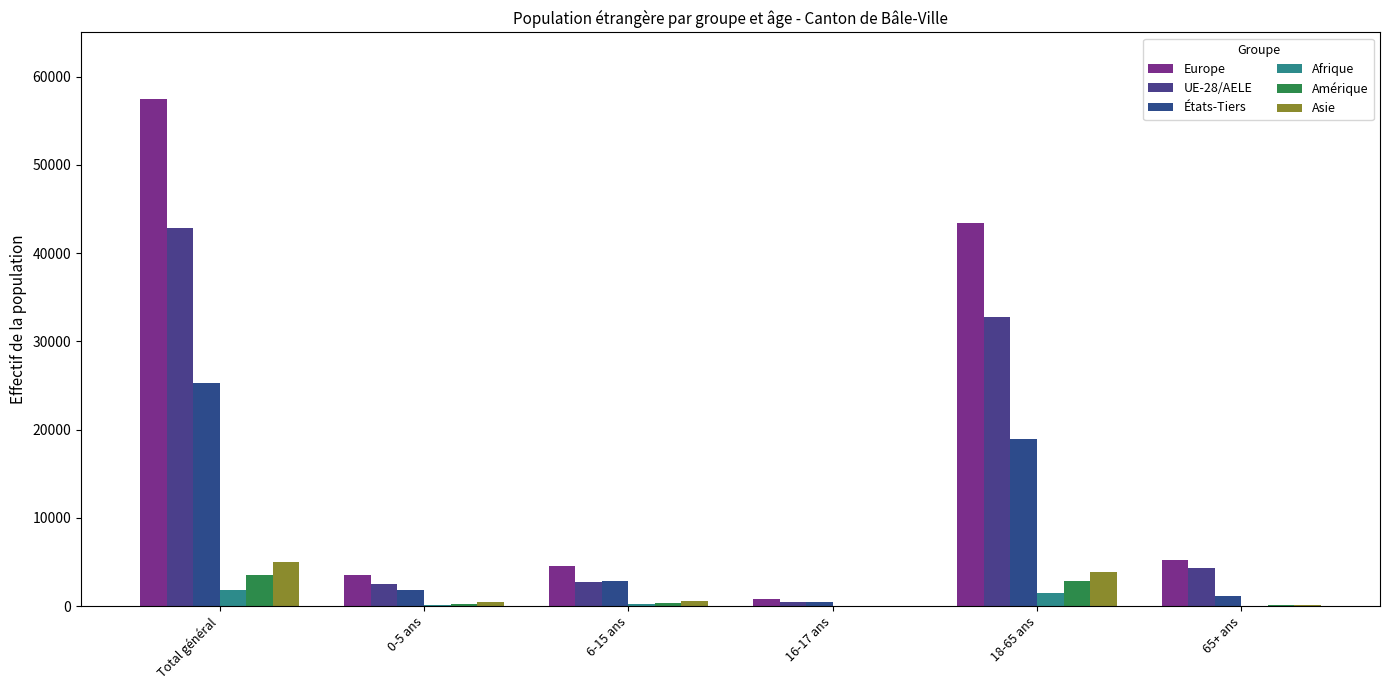

Which series has the largest total across all categories?

Europe